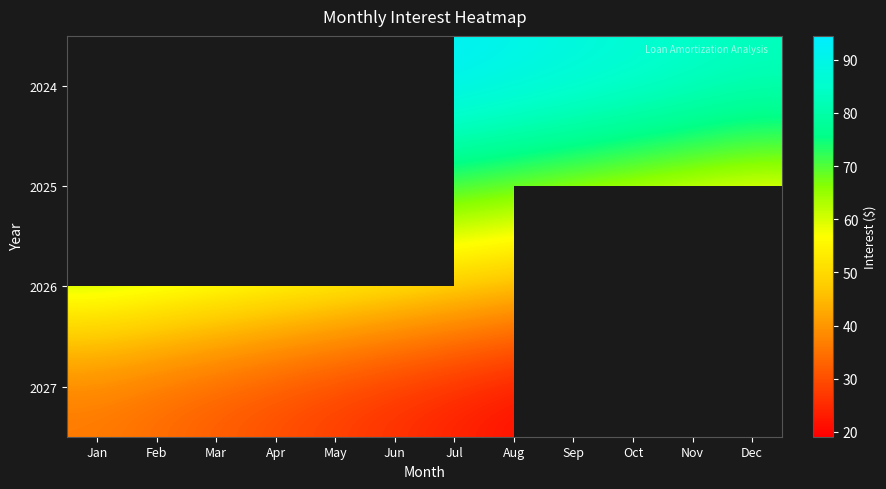

The value of 2025 at Aug is 42.8. True or false?

False